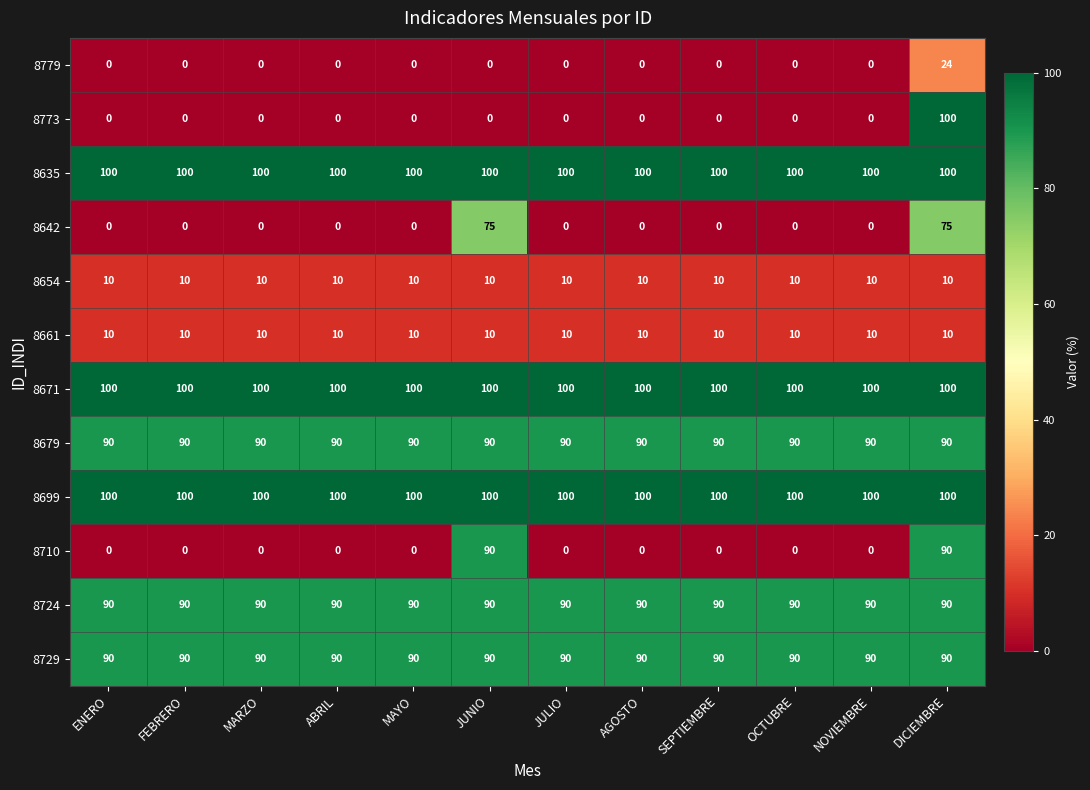

What is the greatest value displayed?

100